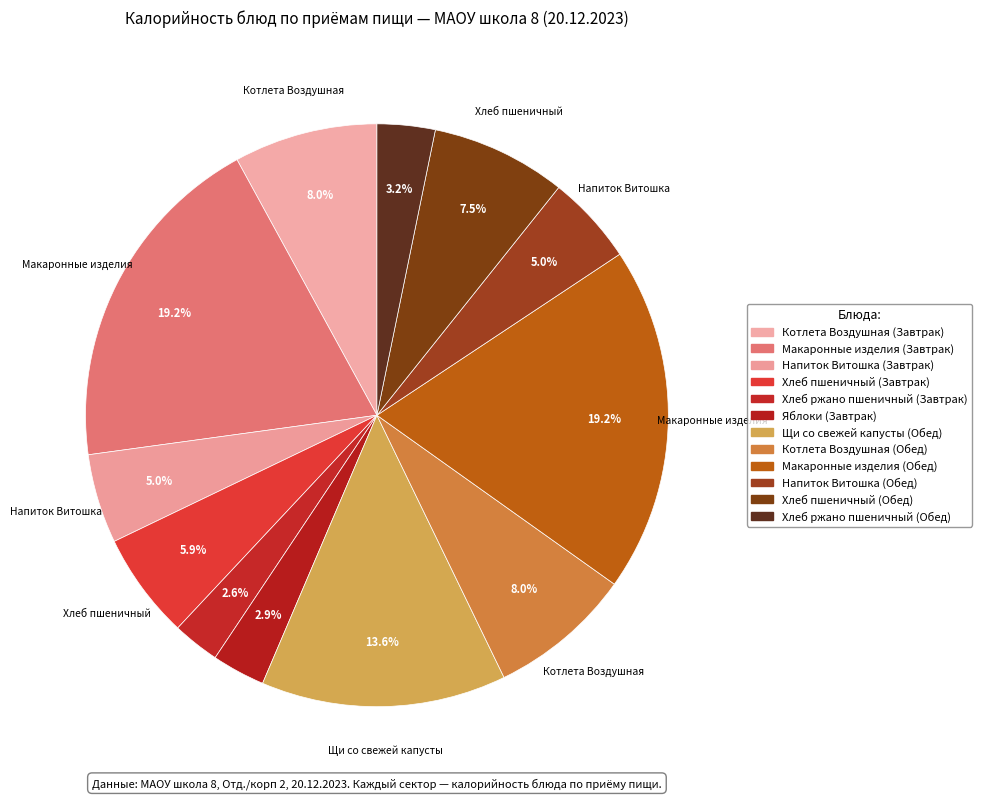

Count the number of slices in the pie.

12